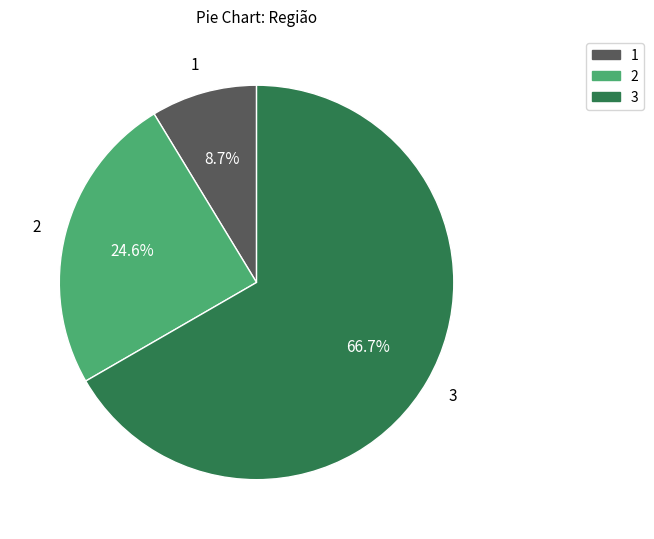

What percentage is NOT represented by 2?

75.4%